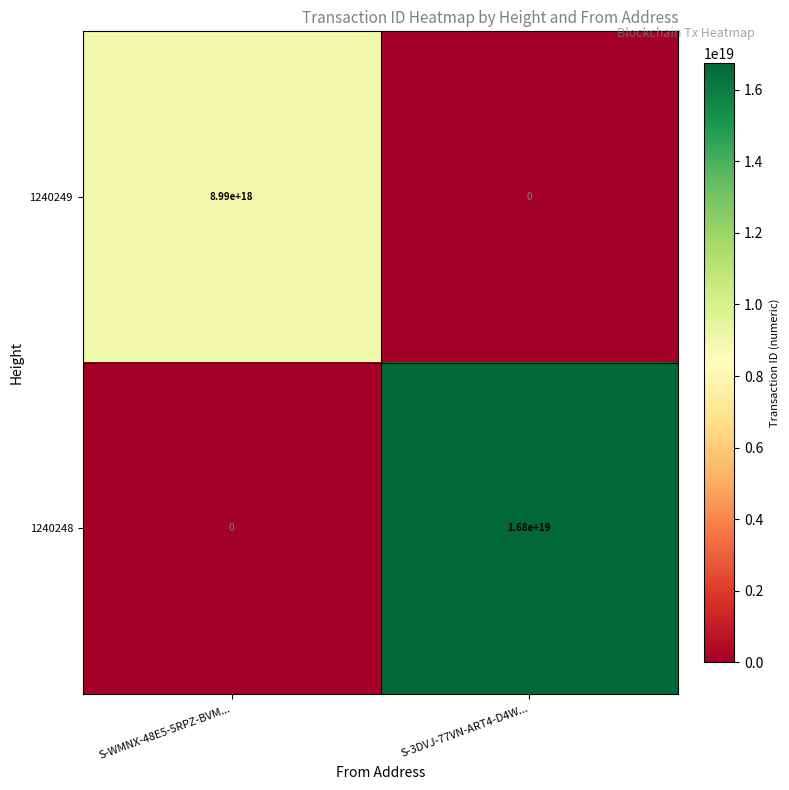

At how many categories does at least one series exceed 12890297114299600896?

1